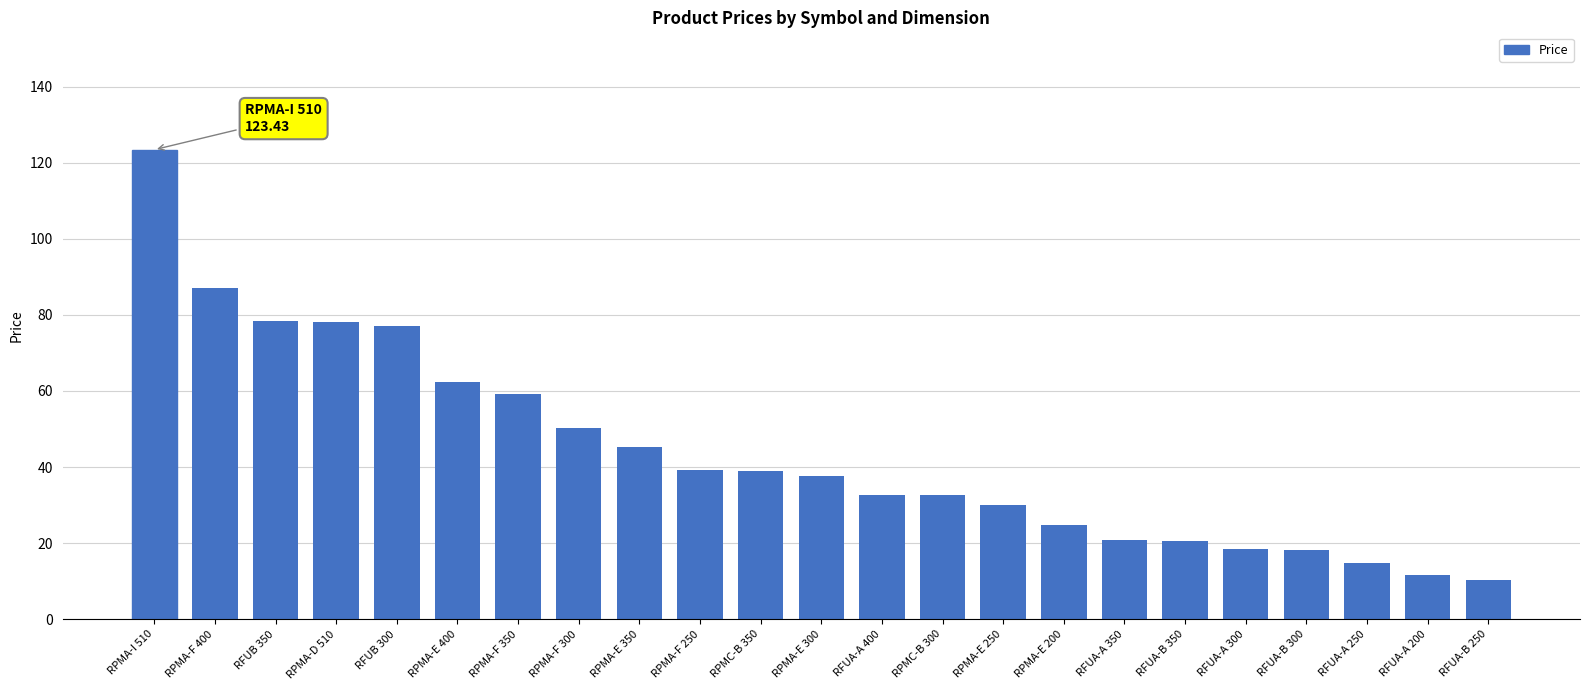

True or false: the data shows 78.3 at RFUB 350.

True